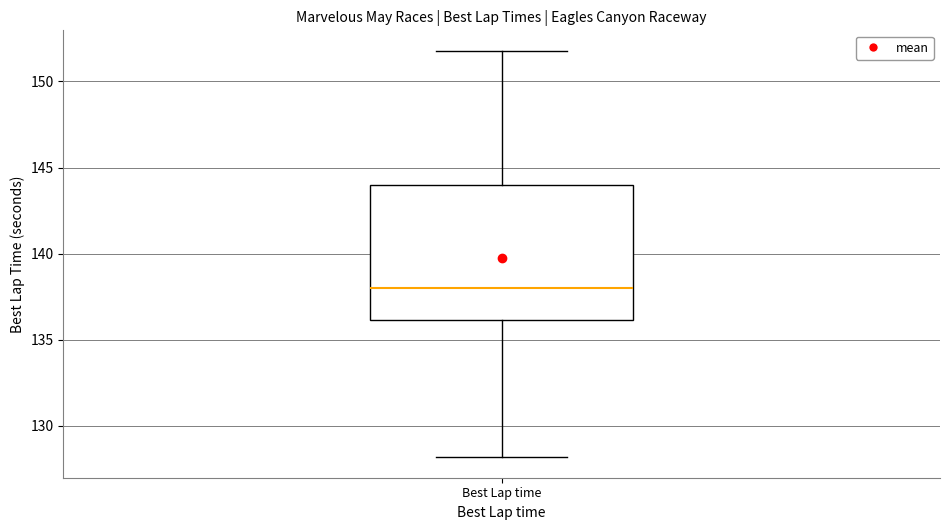

Read this box plot against the y-axis: the position of the median line, the range covered by the box, and the ends of both whiskers. The values are not printed on the chart, so give them approximately, as read against the axis.

median 138, box 136 to 144, whiskers 128 to 152